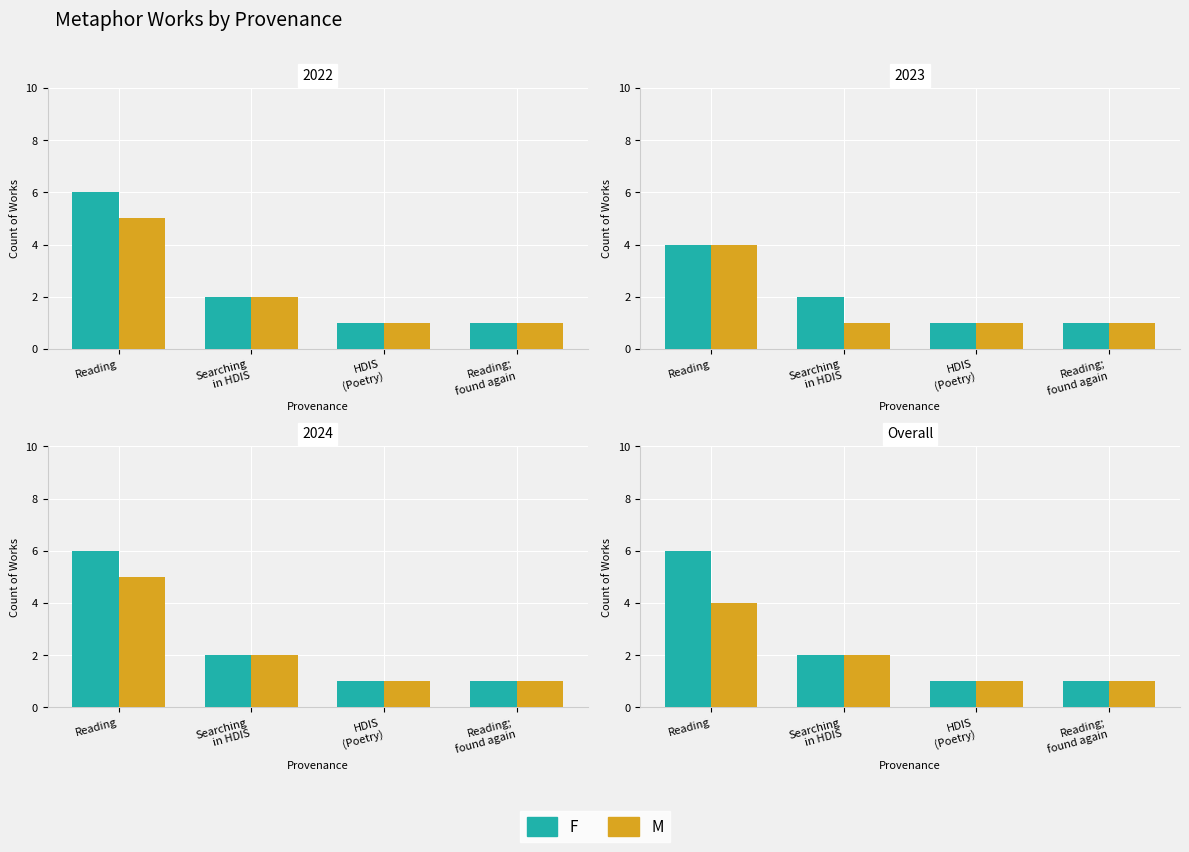

Reading right to left, transcribe all the data shown in this chart.

F: Reading;
found again=1	HDIS
(Poetry)=1	Searching
in HDIS=2	Reading=6
M: Reading;
found again=1	HDIS
(Poetry)=1	Searching
in HDIS=2	Reading=4